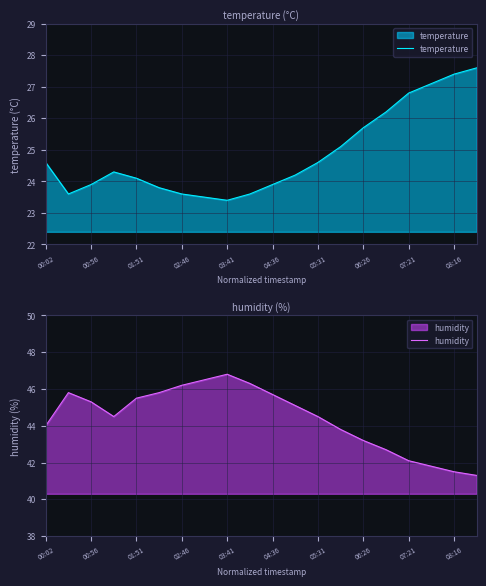

What is the maximum value for temperature?

27.6